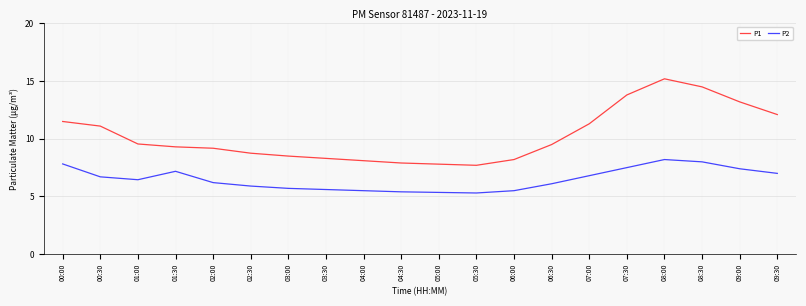

List the series in order of their overall mean, highest first.

P1, P2